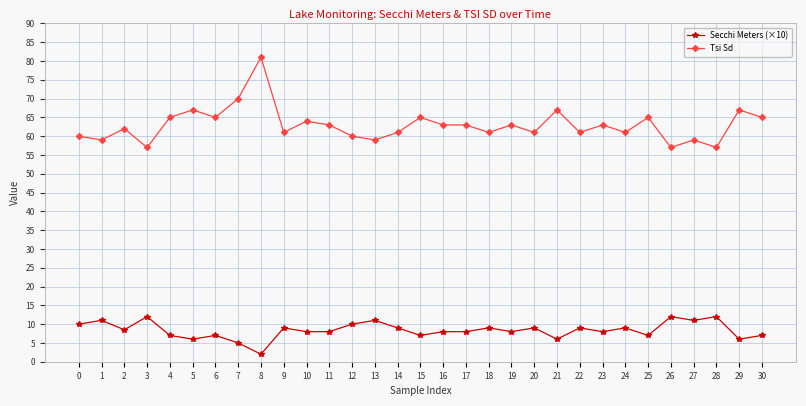

At which category is the sum across all series the highest?

8